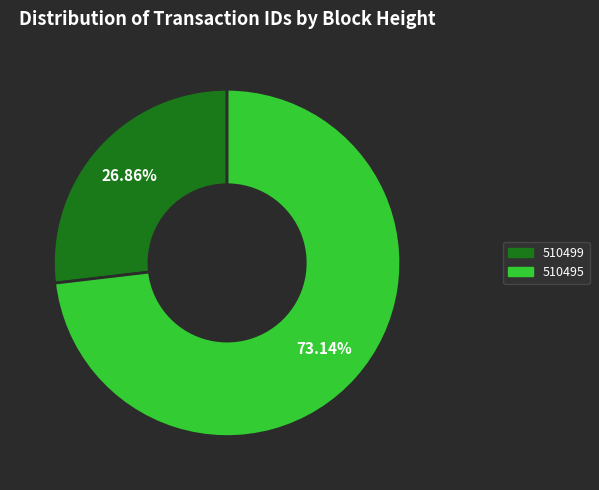

Count the number of slices in the pie.

2